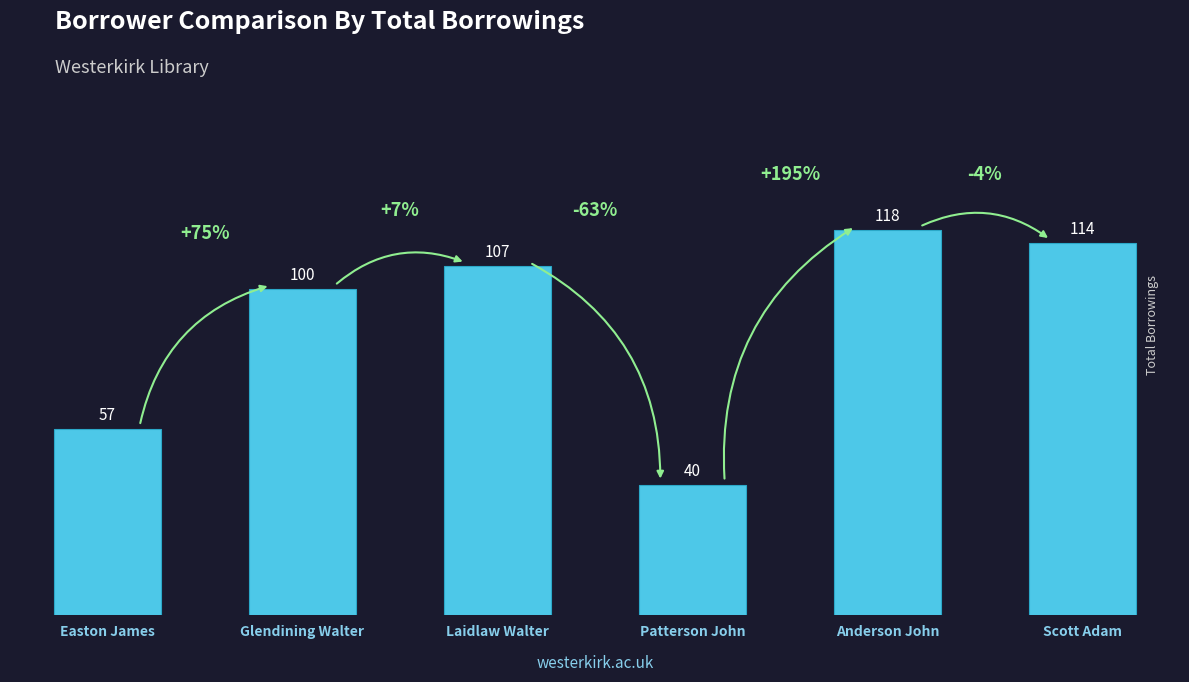

The value at Easton James is 95. True or false?

False